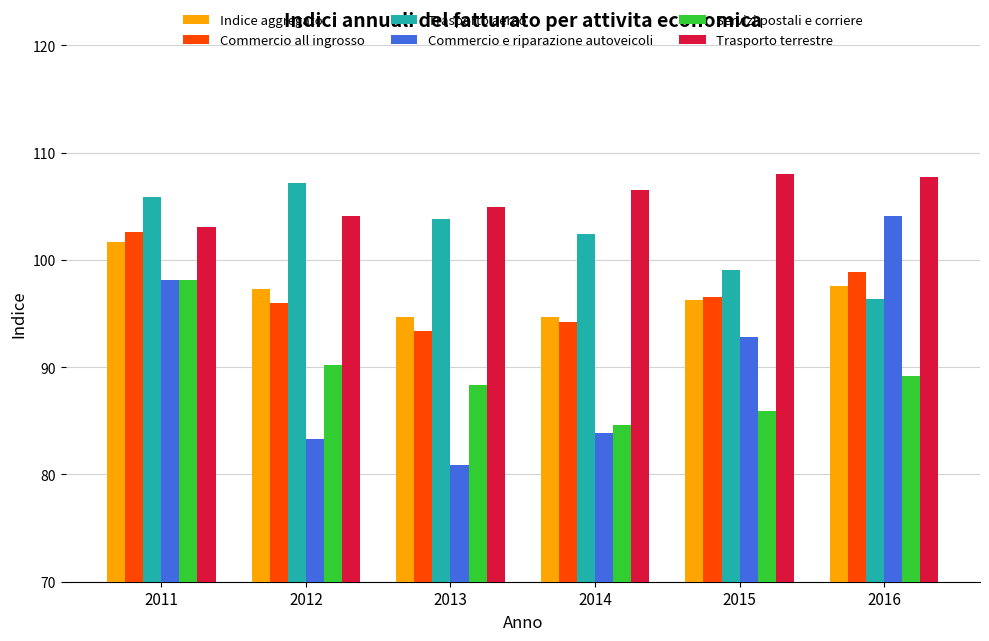

What is the value of the Trasporto terrestre bar at the 5th from the left?

108.0